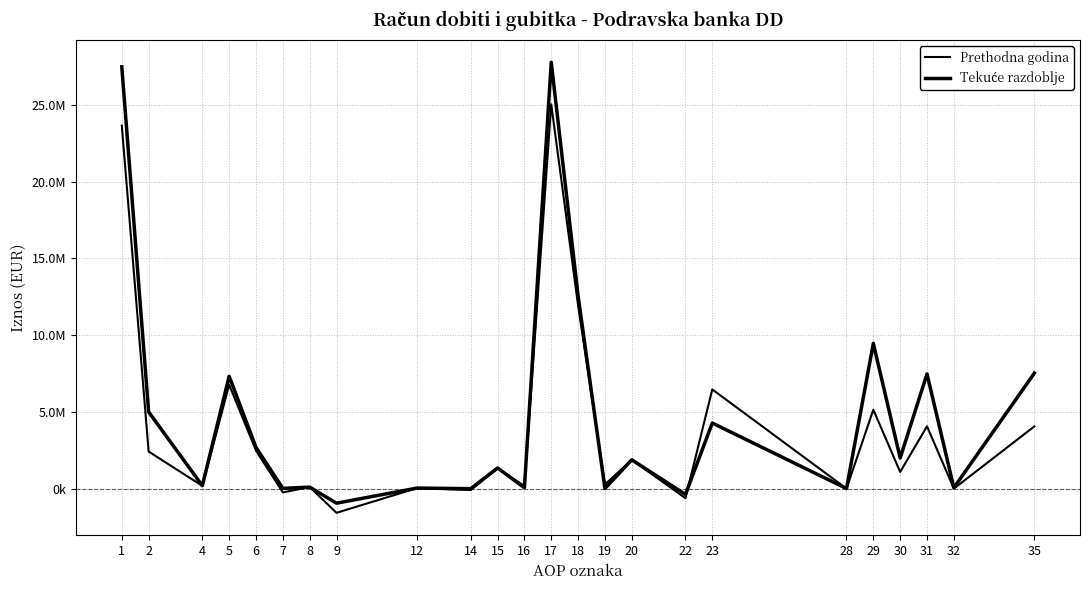

Does the chart display data point markers on the line(s)?

No